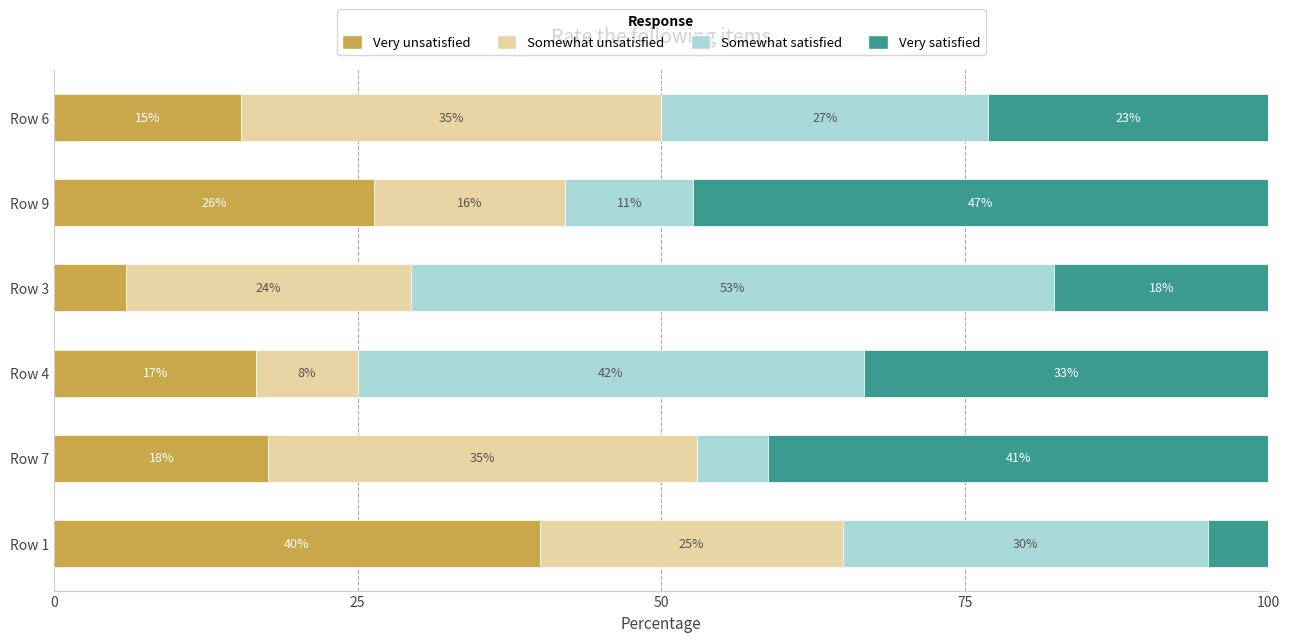

What are all the series names shown in the legend?

Very unsatisfied, Somewhat unsatisfied, Somewhat satisfied, Very satisfied